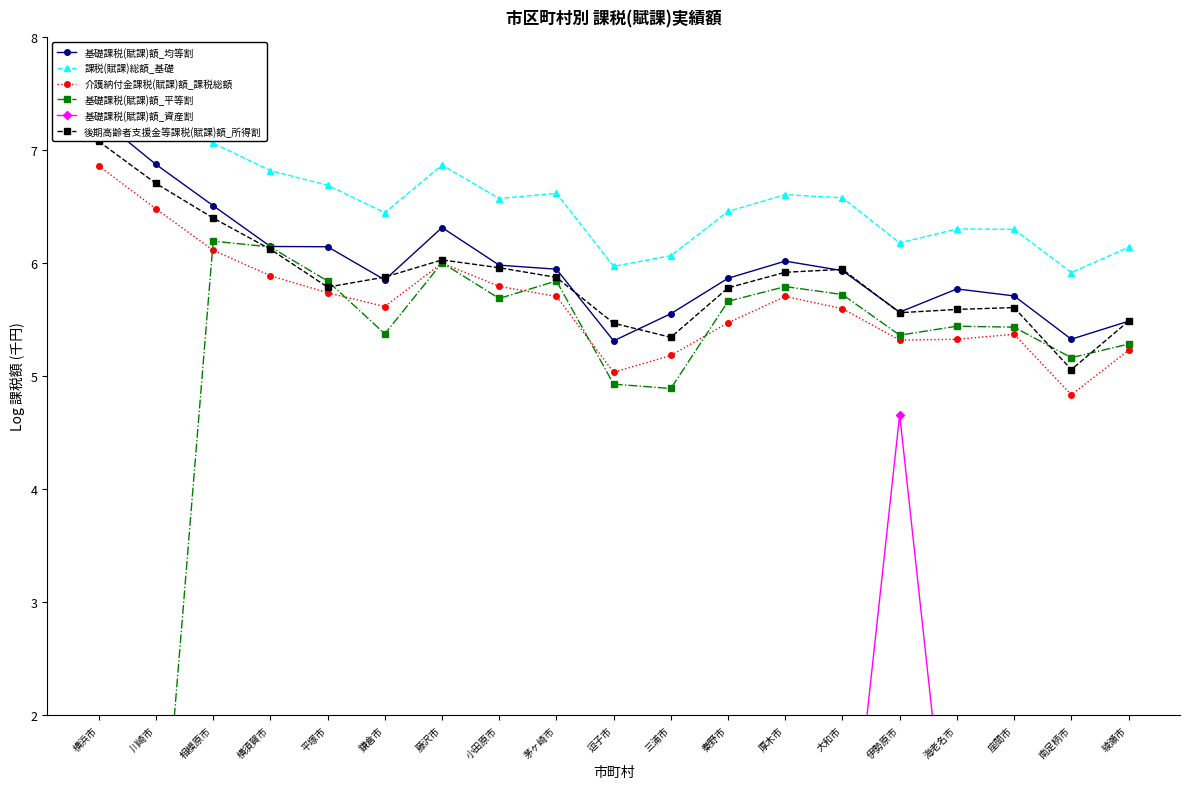

What are all the series names shown in the legend?

基礎課税(賦課)額_均等割, 課税(賦課)総額_基礎, 介護納付金課税(賦課)額_課税総額, 基礎課税(賦課)額_平等割, 基礎課税(賦課)額_資産割, 後期高齢者支援金等課税(賦課)額_所得割